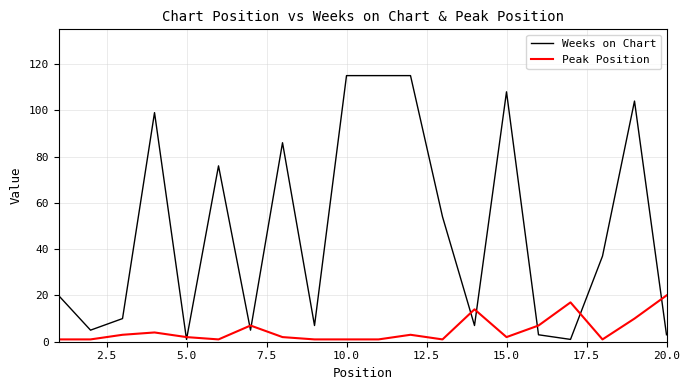

List the series in order of their overall mean, highest first.

Weeks on Chart, Peak Position